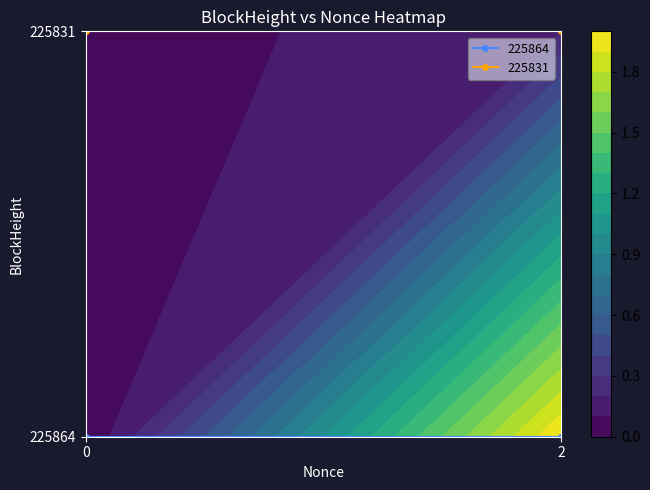

What is the difference between the 225864 values at 225864 and 225831?

2.0